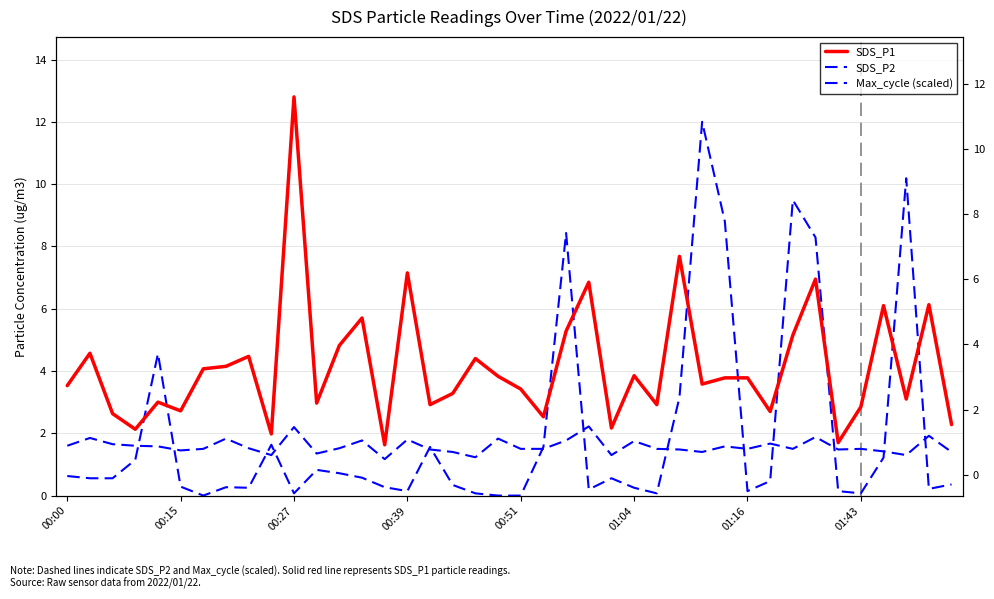

True or false: SDS_P1 and SDS_P2 cross at least once.

False